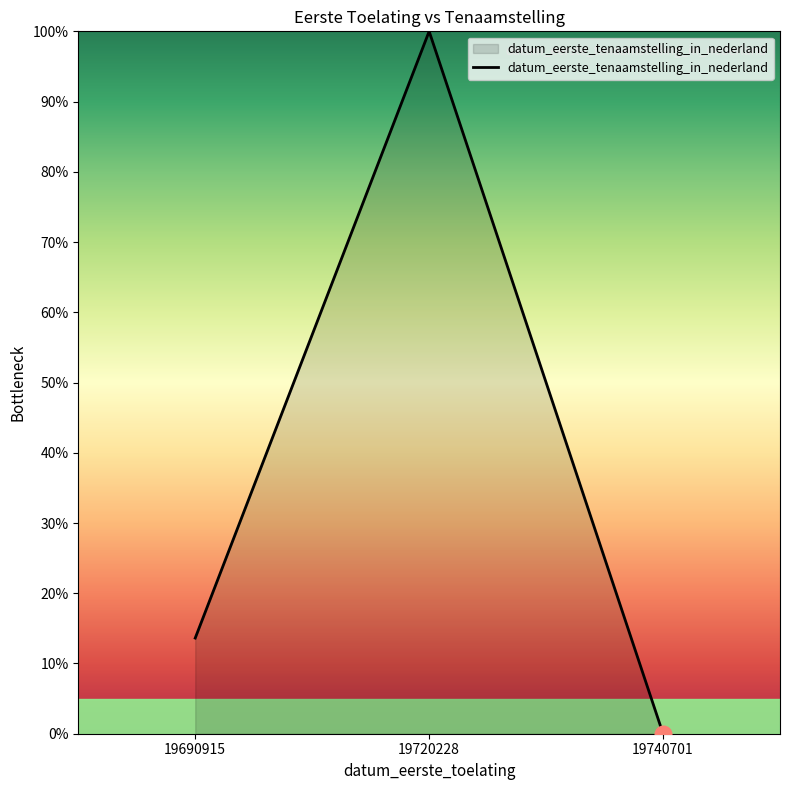

Reading left to right, list all the values displayed in this chart.

19690915=13.6	19720228=100.0	19740701=0.0